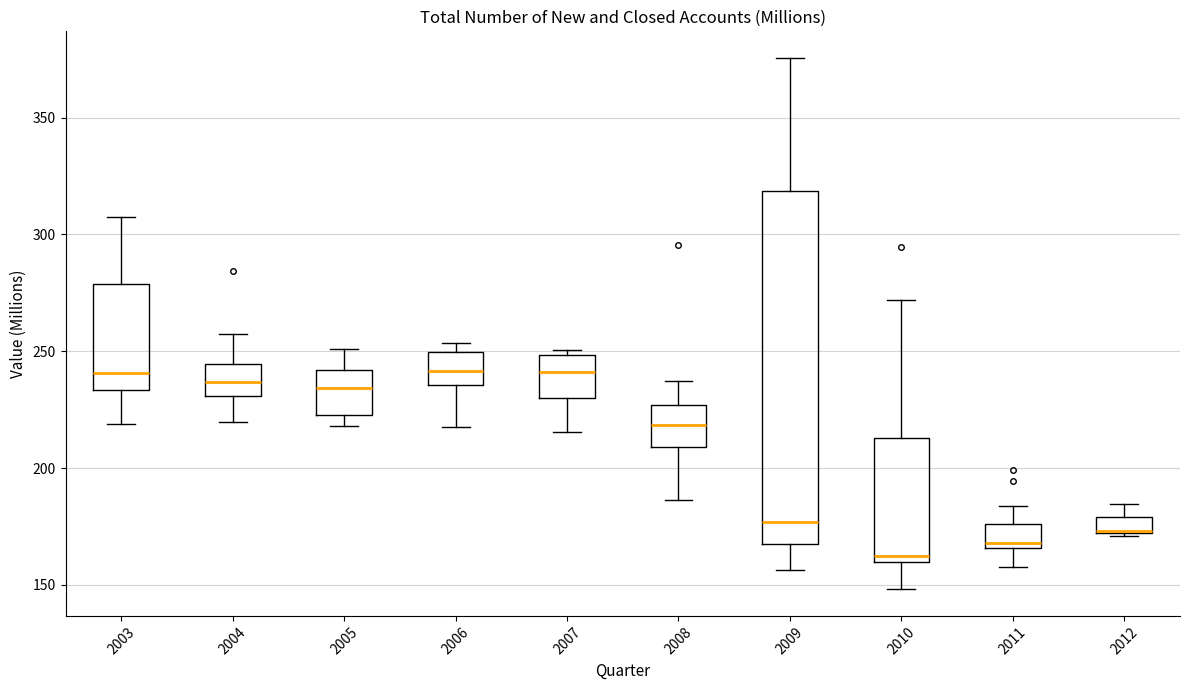

Which box is the tallest, from its lower edge to its upper edge?

2009